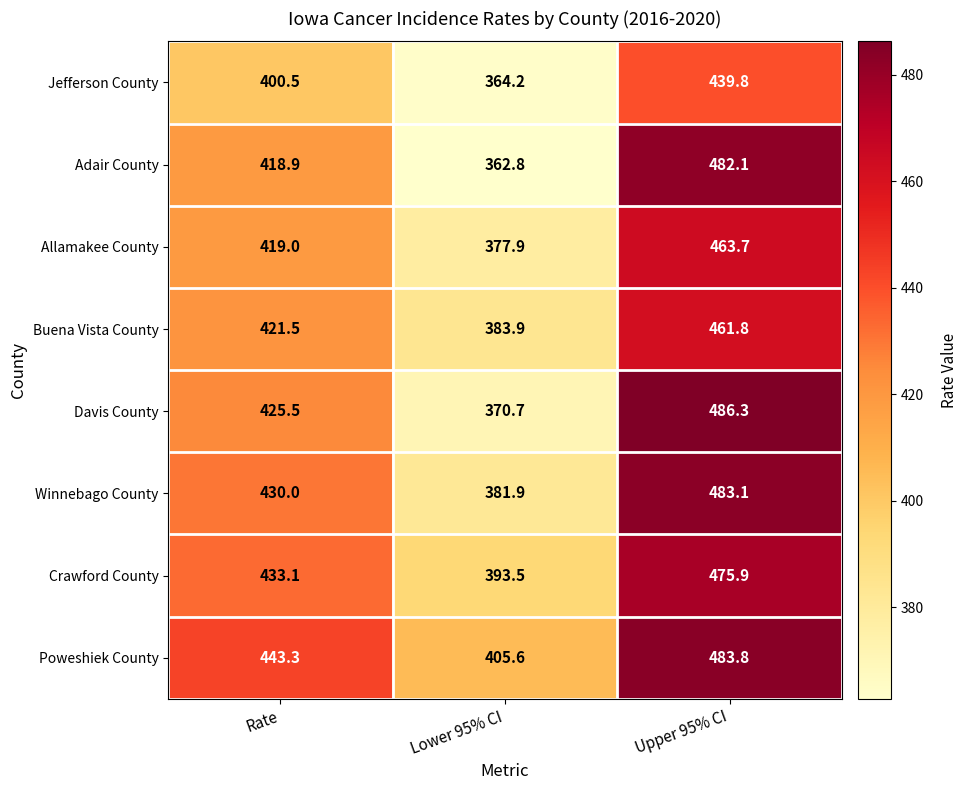

Rank the series at Lower 95% CI from lowest to highest value.

Adair County, Jefferson County, Davis County, Allamakee County, Winnebago County, Buena Vista County, Crawford County, Poweshiek County